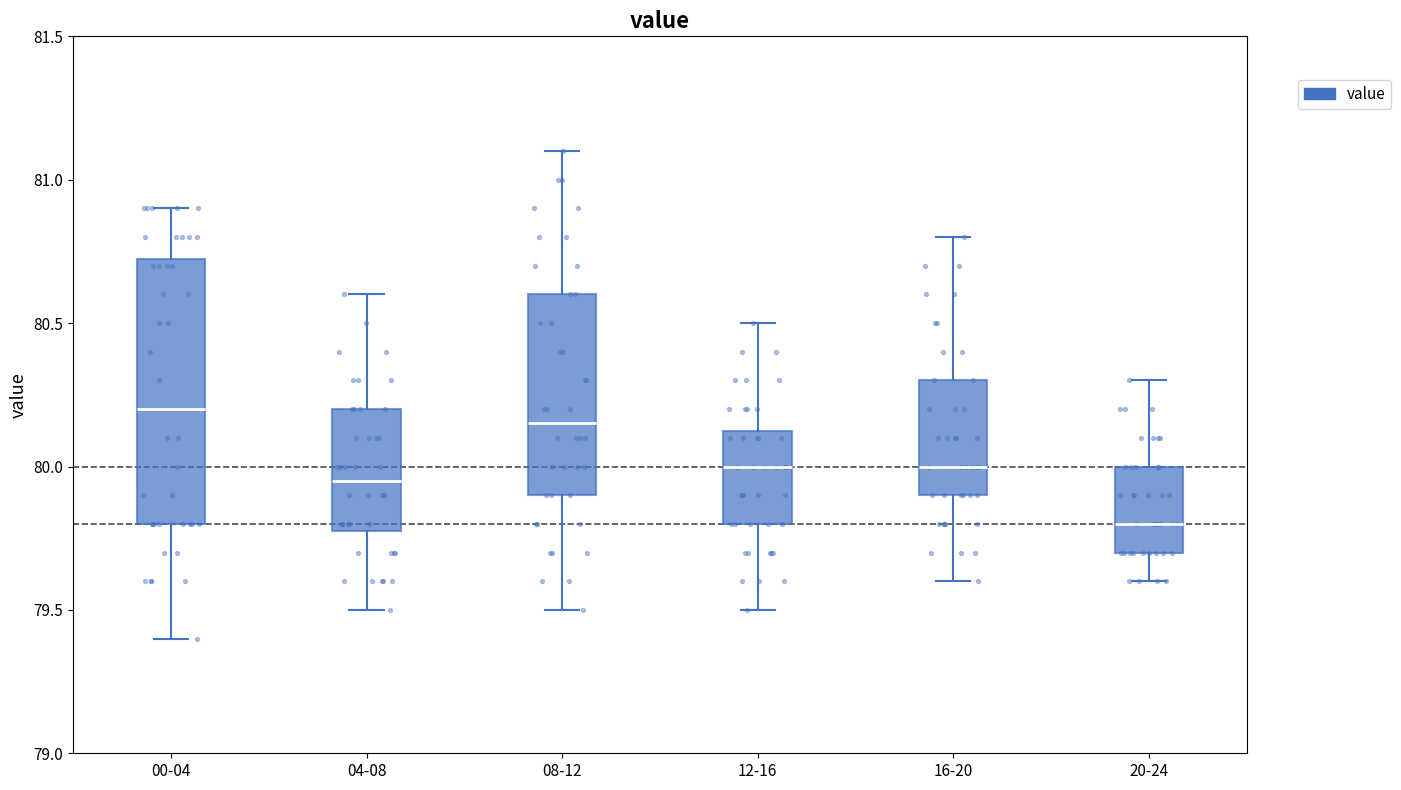

Which box has the lowest median line?

20-24